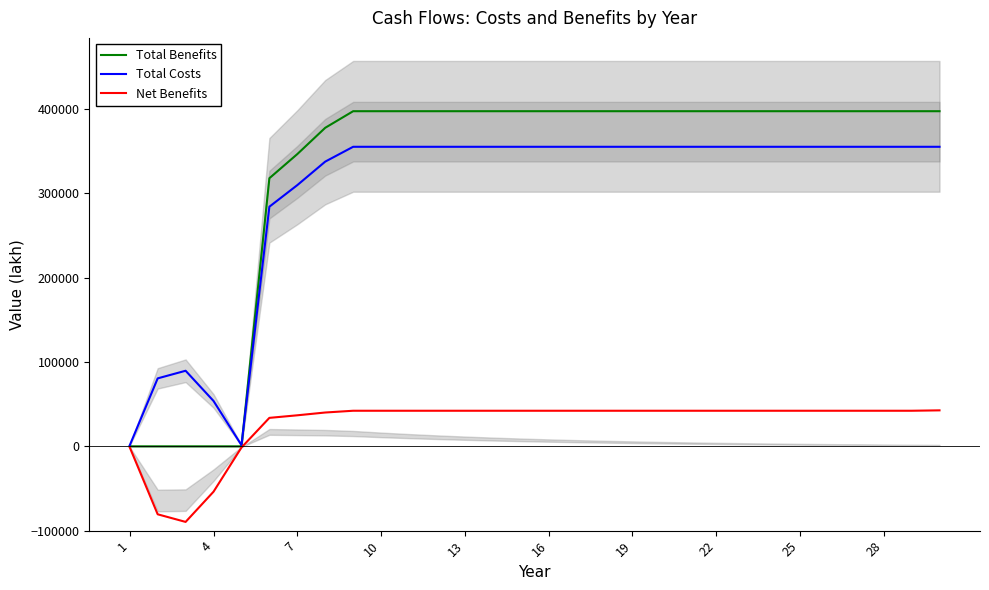

How many data points in Total Costs are above 355341?

22